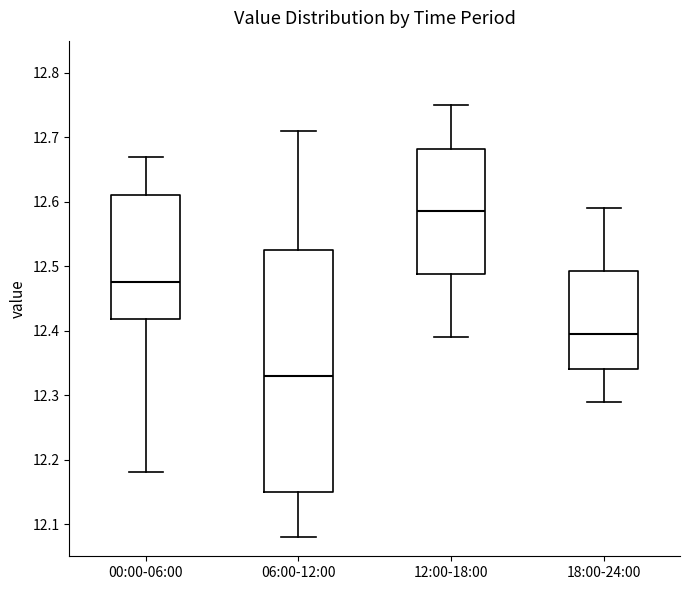

Reading left to right, transcribe this box plot: for each box, give where its median line is, the range the box spans, and where its two whiskers end, as read against the y-axis. The values are not printed on the chart, so give them approximately, as read against the axis.

00:00-06:00: median 12.48, box 12.42 to 12.61, whiskers 12.18 to 12.67
06:00-12:00: median 12.33, box 12.15 to 12.53, whiskers 12.08 to 12.71
12:00-18:00: median 12.59, box 12.49 to 12.68, whiskers 12.39 to 12.75
18:00-24:00: median 12.40, box 12.34 to 12.49, whiskers 12.29 to 12.59